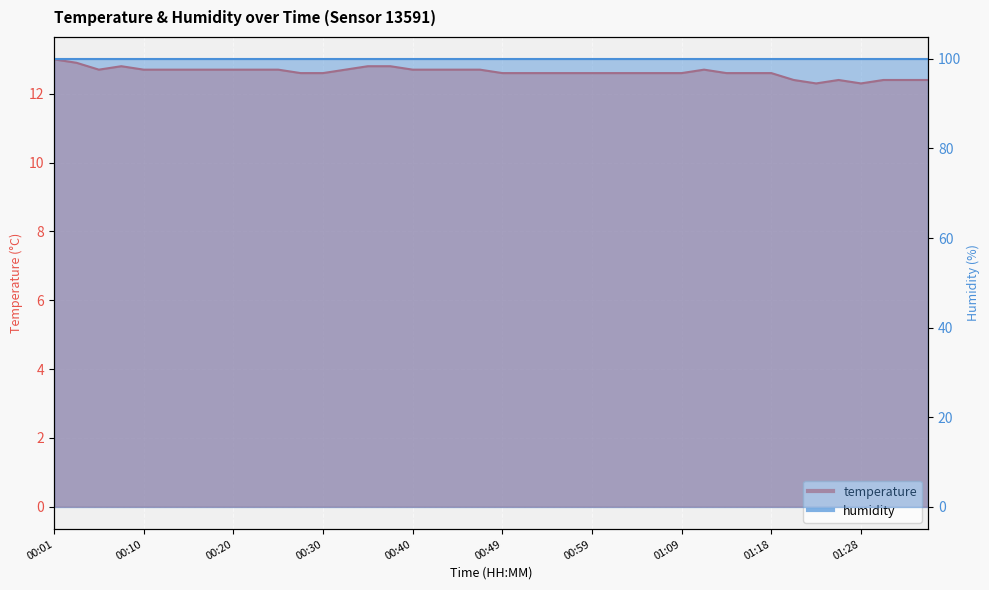

How many categories are shown in the chart?

40